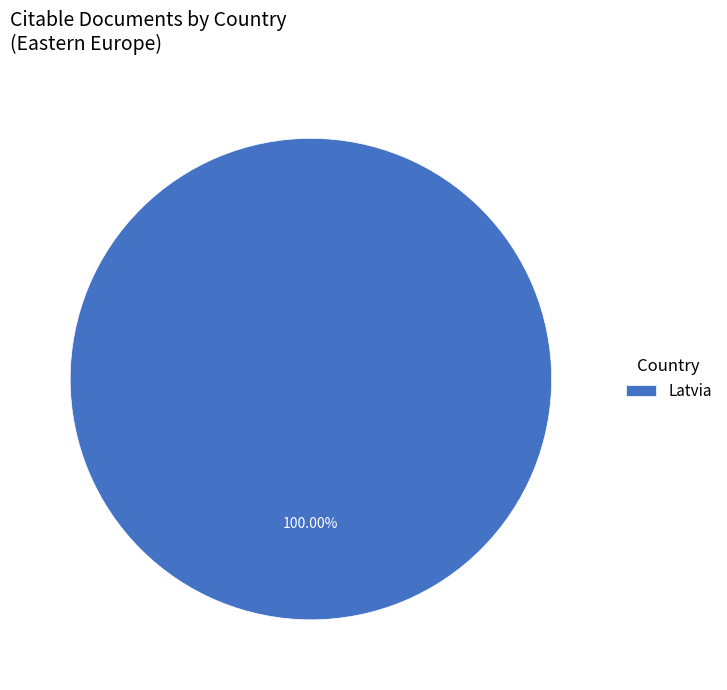

Which category accounts for the majority?

Latvia